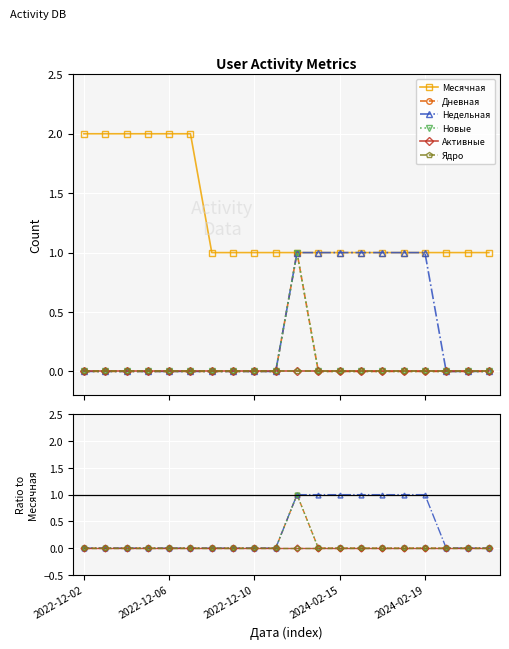

Which category has the lowest value across all series?

2022-12-02